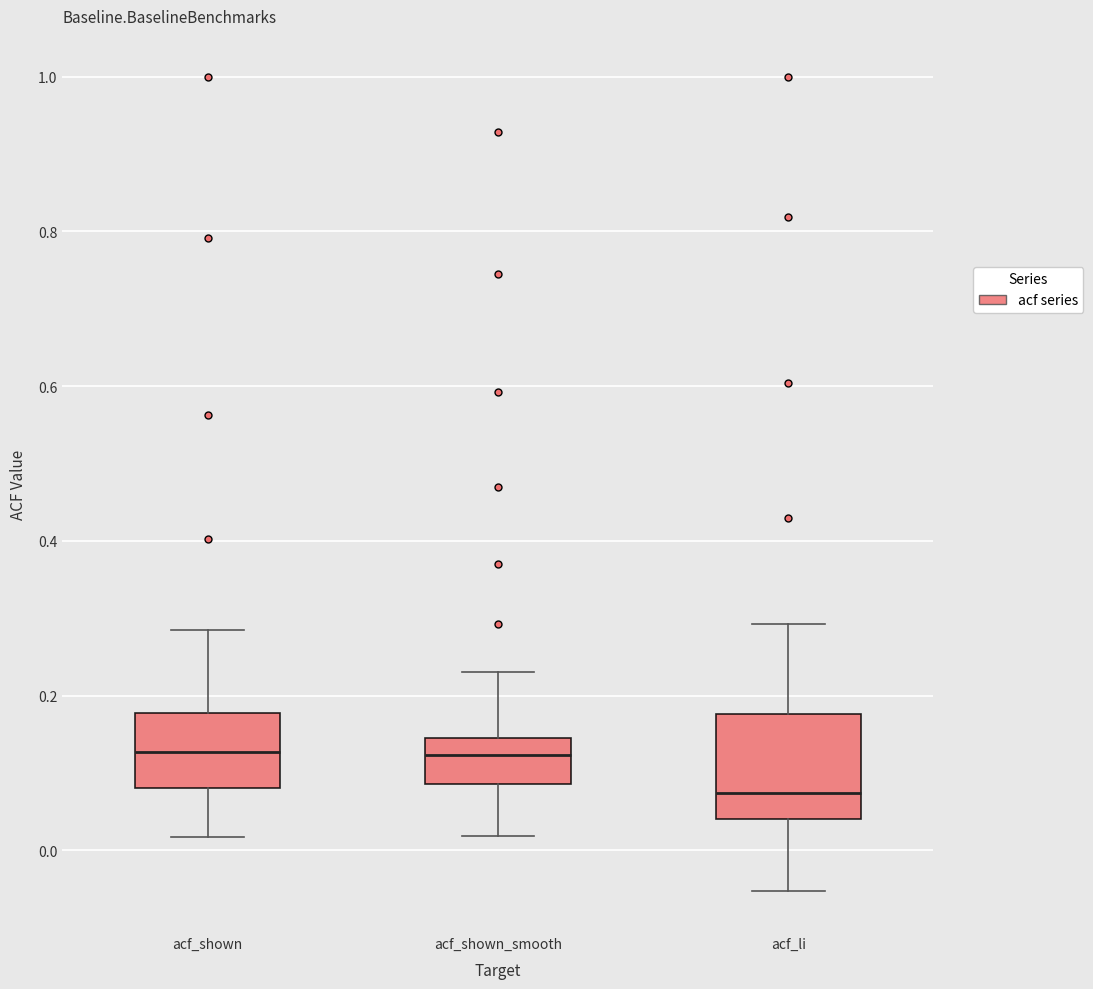

Comparing the boxes themselves (not the whiskers), which one is the tallest?

acf_li